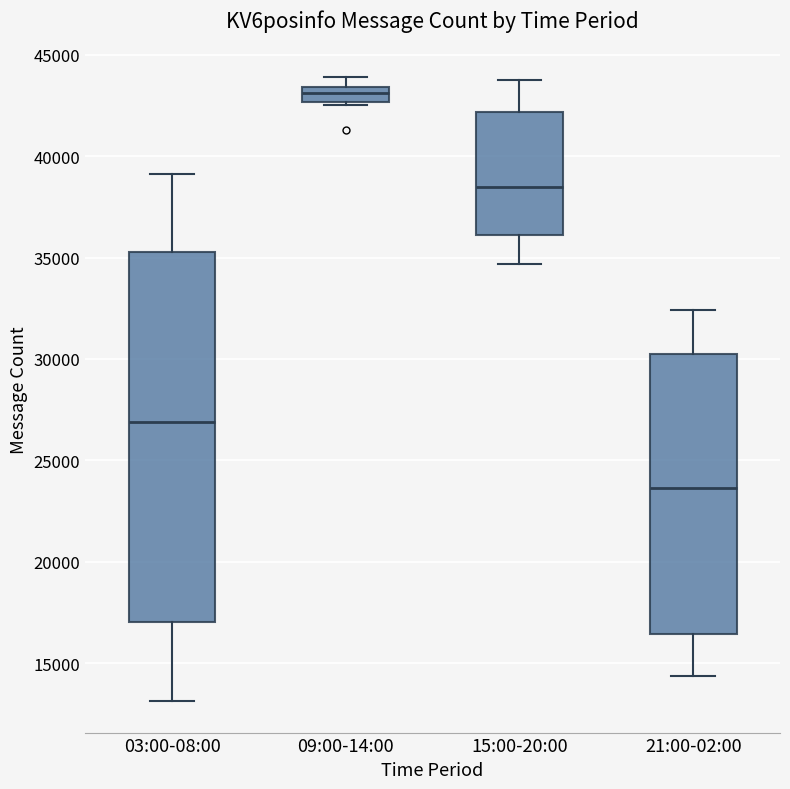

Comparing the boxes themselves (not the whiskers), which one is the tallest?

03:00-08:00